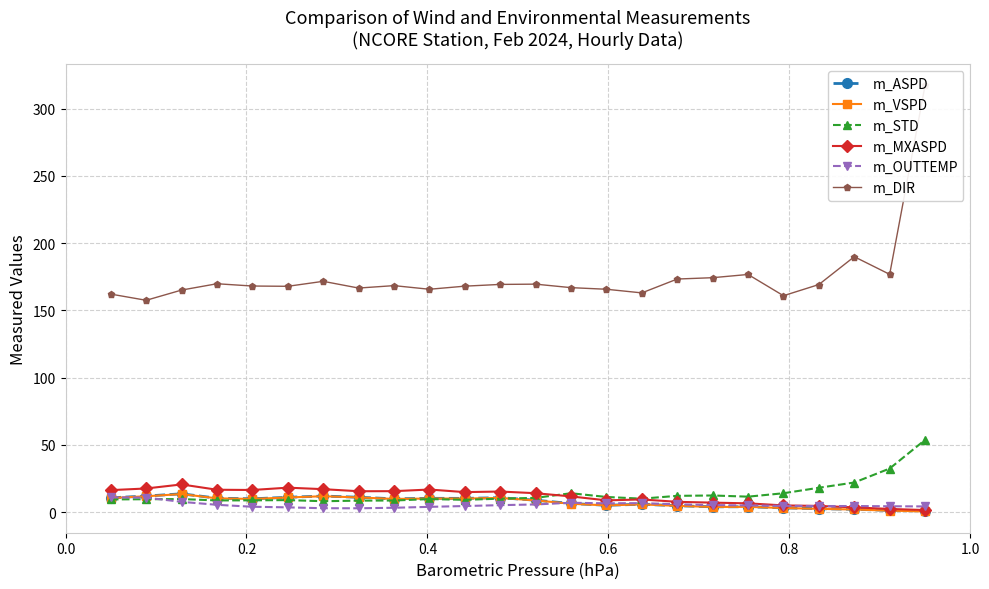

What is the value of the m_ASPD point at the 6th from the left?

11.0